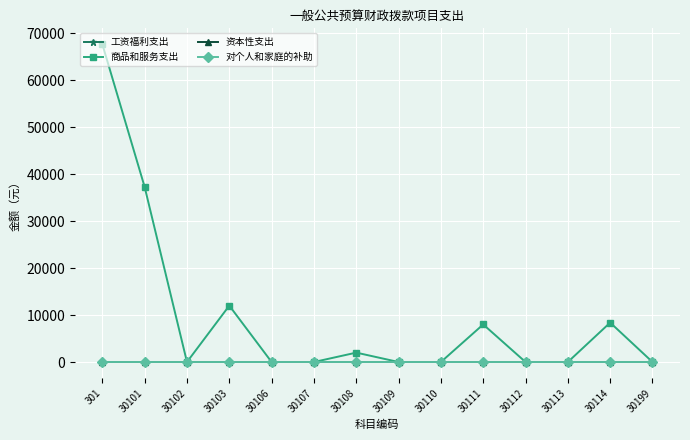

Between 30112 and 30113, which series saw the biggest shift?

工资福利支出